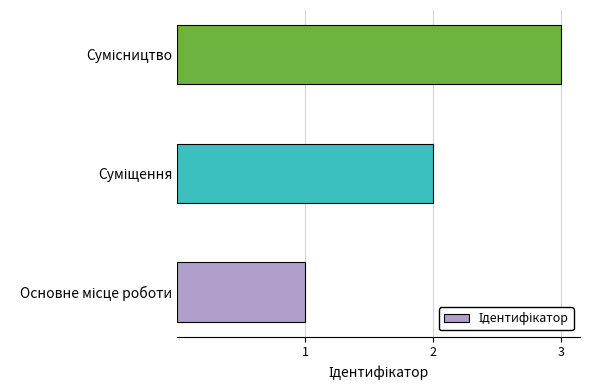

What is the sum of all values?

6